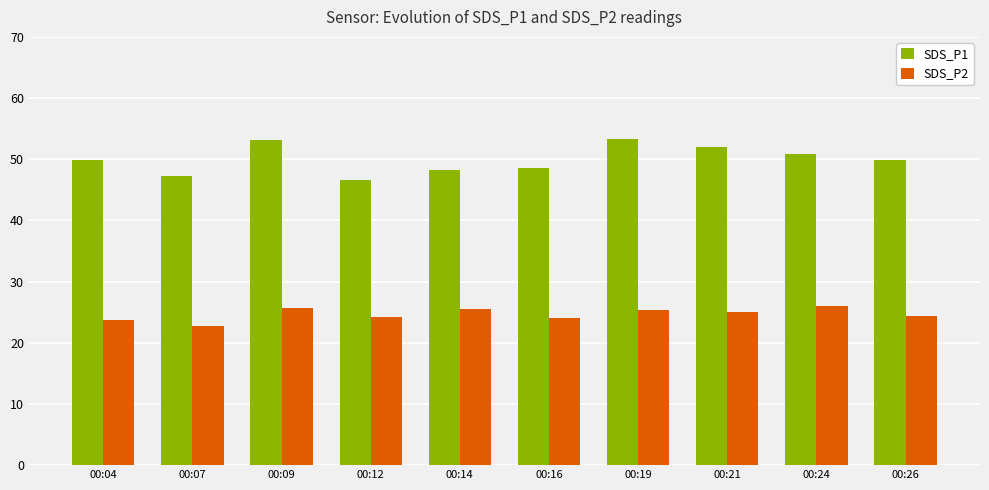

What is the average value of the SDS_P1 series?

50.0